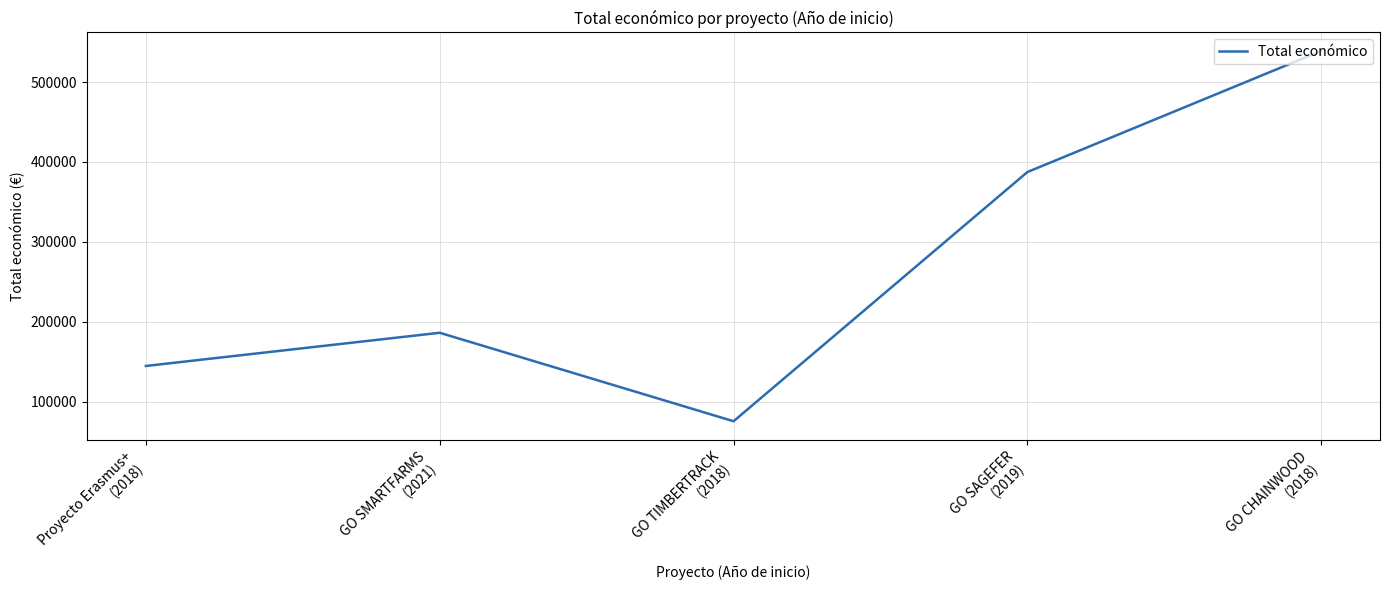

How many lines are shown in the chart?

1